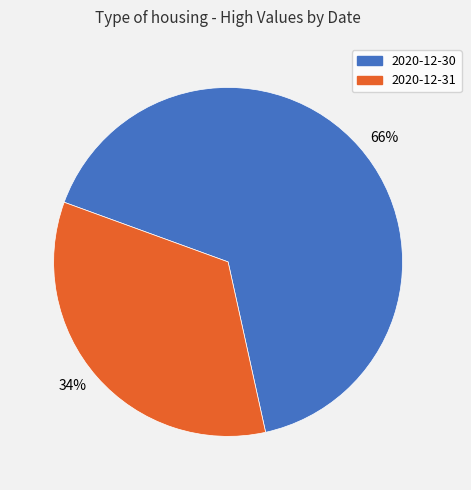

Is the sum of 2020-12-31 and 2020-12-30 greater than half?

Yes